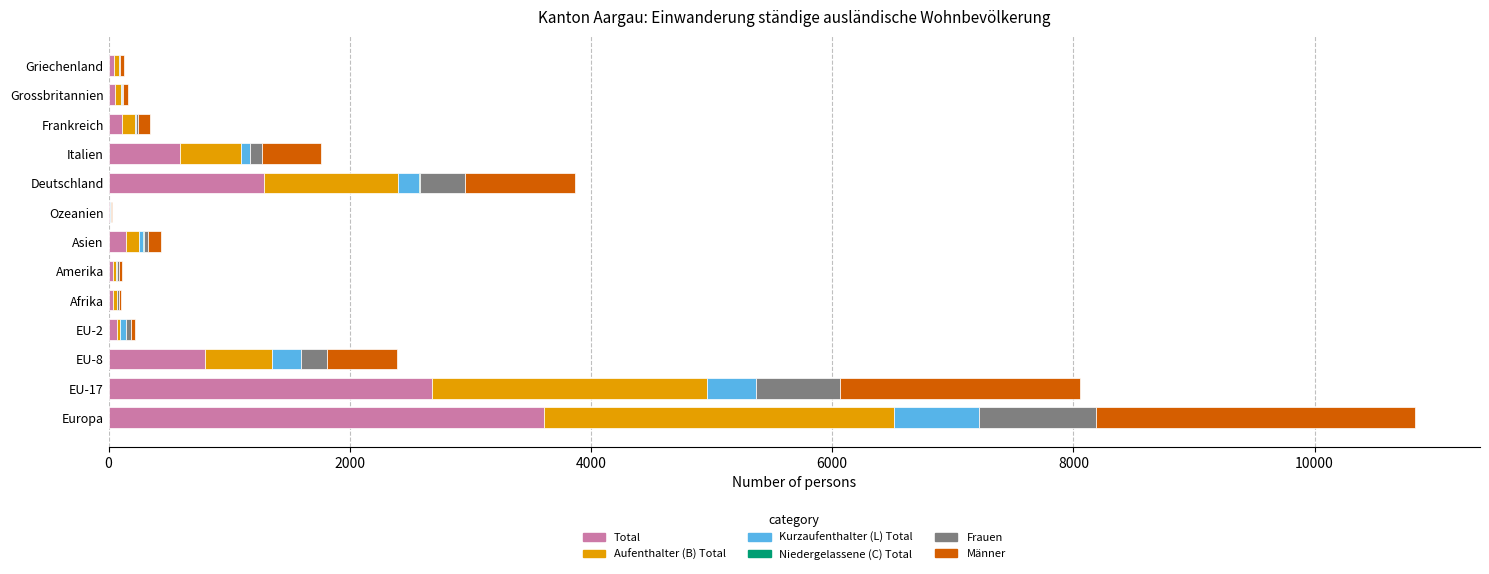

What is the highest value of the Total series?

3610